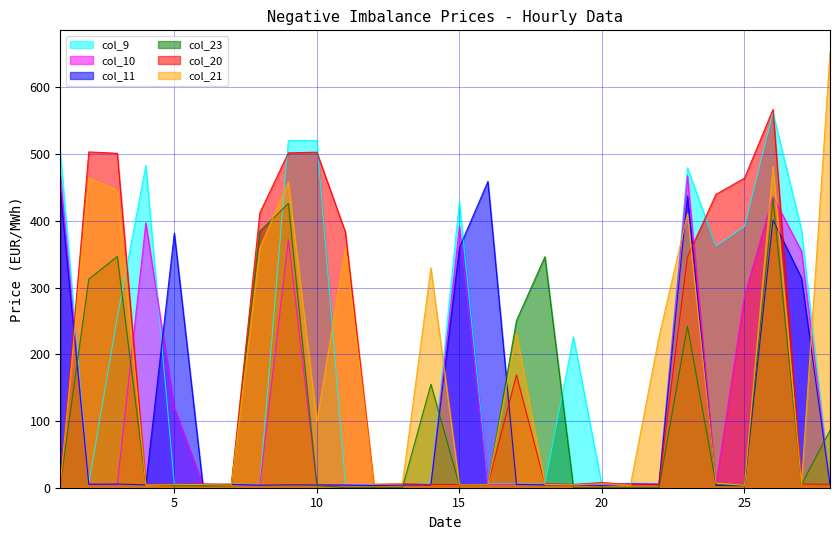

Reading right to left, what are all the values shown in this chart?

col_9: 28=5.0	27=386.3	26=562.2	25=391.5	24=362.2	23=479.4	22=6.5	21=7.0	20=3.6	19=225.9	18=5.4	17=6.3	16=6.0	15=429.0	14=6.2	13=4.0	12=4.3	11=5.1	10=520.2	9=520.2	8=4.6	7=5.4	6=4.8	5=5.2	4=483.1	3=255.5	2=6.4	1=503.8
col_10: 28=4.4	27=354.4	26=436.3	25=287.4	24=4.8	23=467.5	22=5.7	21=6.0	20=3.8	19=4.4	18=4.9	17=5.3	16=5.2	15=391.7	14=4.7	13=4.1	12=3.7	11=4.2	10=4.6	9=372.0	8=4.0	7=5.0	6=4.5	5=119.6	4=396.8	3=4.6	2=5.5	1=469.2
col_11: 28=4.3	27=314.3	26=401.1	25=3.0	24=3.4	23=437.2	22=4.8	21=5.6	20=3.4	19=4.4	18=4.3	17=5.0	16=459.0	15=359.7	14=4.1	13=4.1	12=3.3	11=3.9	10=4.2	9=4.3	8=3.8	7=4.9	6=4.7	5=381.4	4=4.3	3=5.5	2=5.1	1=445.8
col_23: 28=86.0	27=4.8	26=432.7	25=3.3	24=5.1	23=242.1	22=0.0	21=0.0	20=0.0	19=0.0	18=346.2	17=250.2	16=3.9	15=3.8	14=155.0	13=0.0	12=0.0	11=0.0	10=3.5	9=426.0	8=384.3	7=2.9	6=2.9	5=3.2	4=4.9	3=346.6	2=312.7	1=4.0
col_20: 28=5.0	27=5.6	26=566.9	25=463.9	24=439.7	23=346.0	22=4.6	21=4.8	20=7.7	19=4.9	18=5.9	17=169.0	16=4.5	15=4.8	14=4.9	13=5.9	12=5.0	11=383.3	10=502.8	9=501.8	8=411.9	7=5.0	6=5.8	5=5.2	4=5.0	3=501.2	2=503.2	1=0.0
col_21: 28=652.8	27=4.9	26=481.0	25=3.5	24=7.1	23=410.6	22=225.9	21=4.0	20=5.8	19=4.4	18=5.0	17=231.4	16=4.5	15=4.3	14=329.6	13=5.8	12=5.5	11=359.1	10=99.2	9=458.1	8=359.1	7=3.9	6=4.9	5=4.6	4=4.1	3=445.9	2=464.2	1=4.9